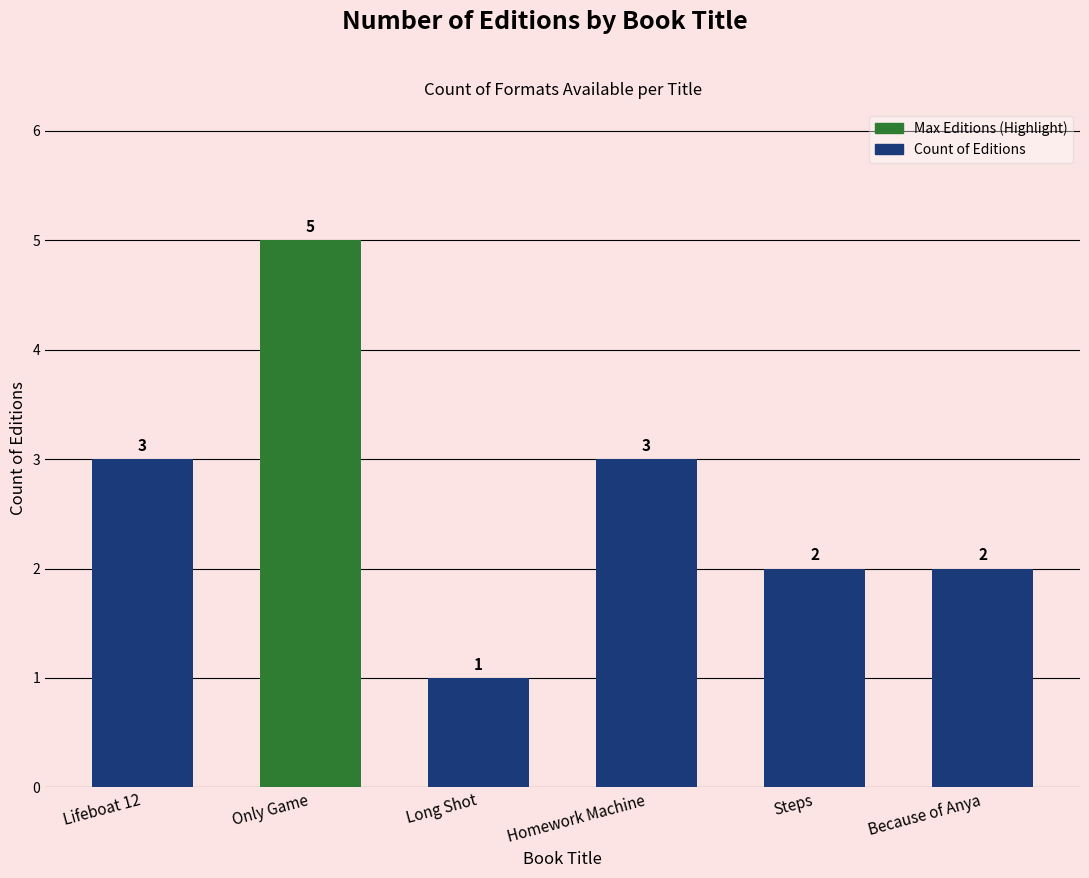

True or false: the data shows 5 at Only Game.

True